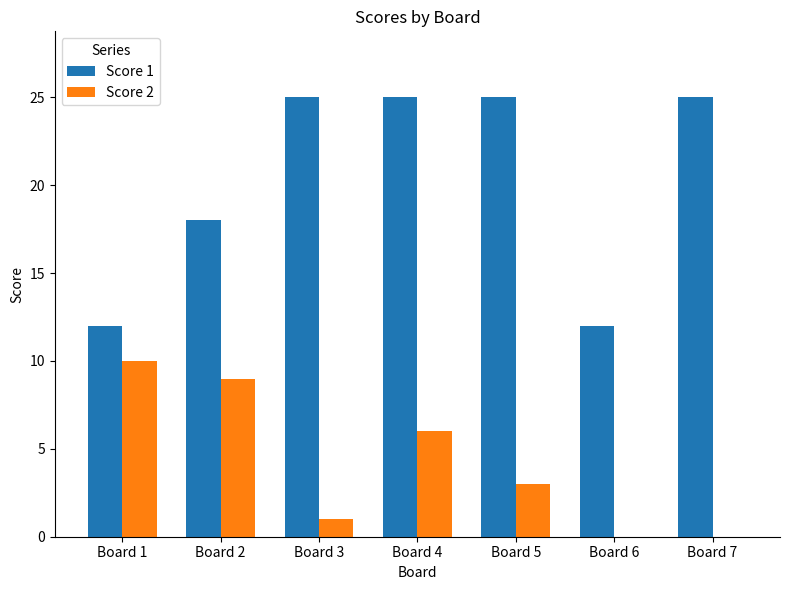

What is the average value of the Score 2 series?

4